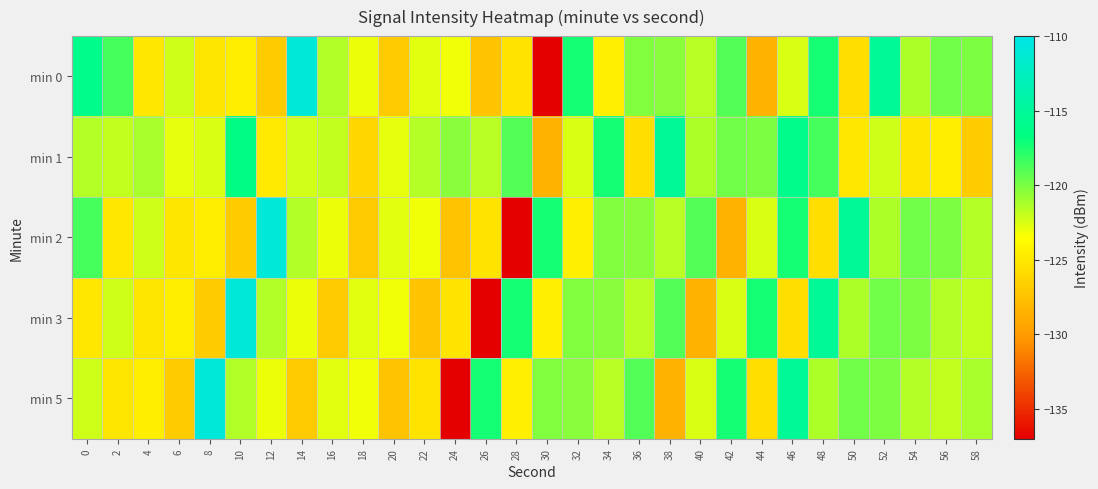

At which category is the sum across all series the highest?

46